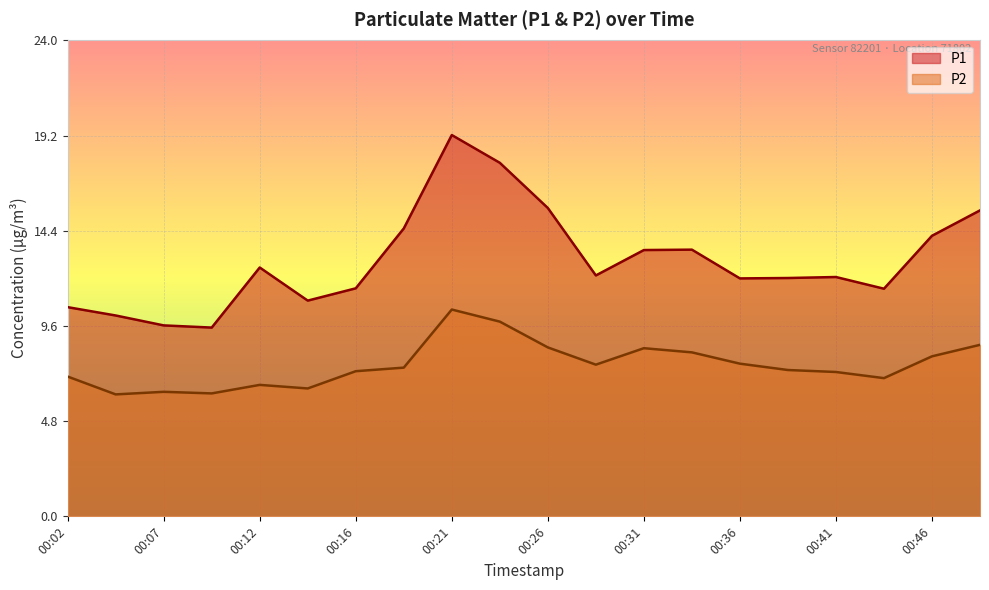

Between 00:21 and 00:14, which is larger?

00:21